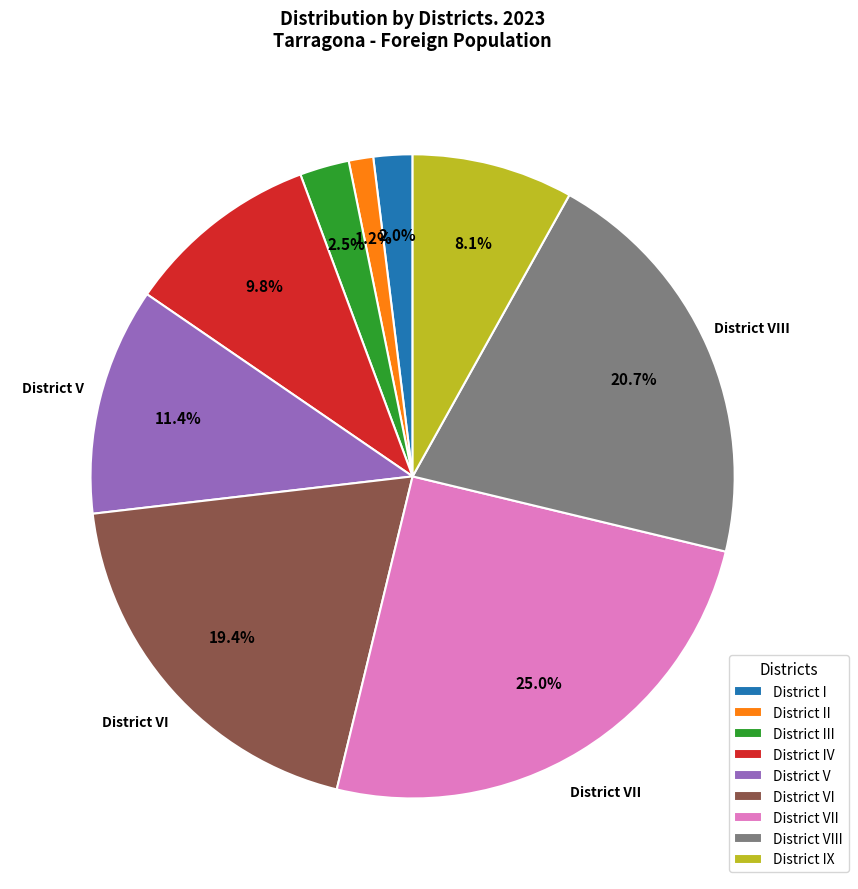

Is the sum of District III and District VI greater than half?

No